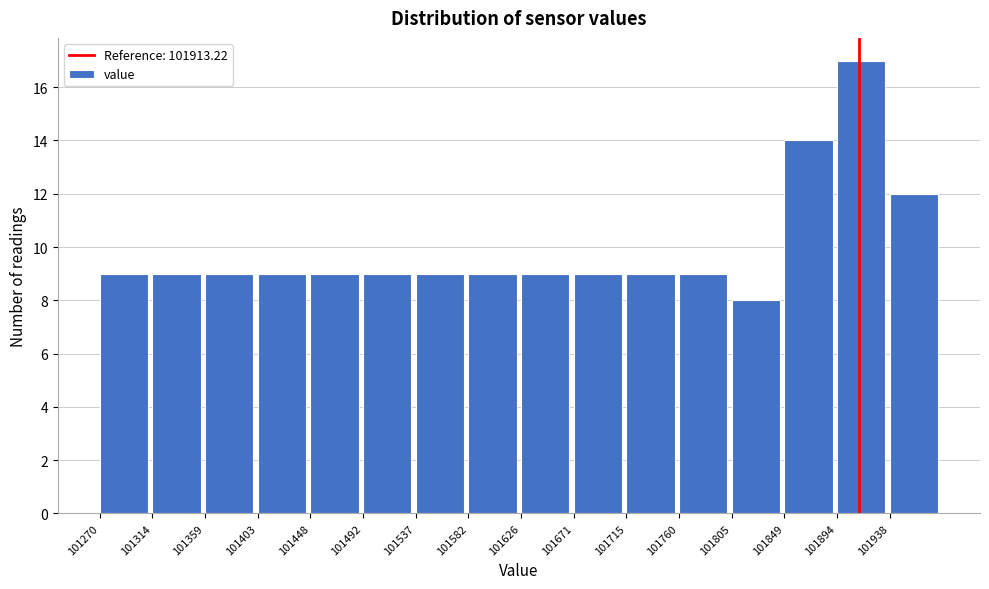

Reading left to right, list every bar in this chart as the range it spans on the x-axis followed by its height. Neither the bar edges nor the heights are printed on the chart, so give them approximately, as read against the axes.

101270 to 101315: 9
101315 to 101360: 9
101360 to 101405: 9
101405 to 101450: 9
101450 to 101495: 9
101495 to 101540: 9
101540 to 101580: 9
101580 to 101625: 9
101625 to 101670: 9
101670 to 101715: 9
101715 to 101760: 9
101760 to 101805: 9
101805 to 101850: 8
101850 to 101895: 14
101895 to 101940: 17
101940 to 101985: 12